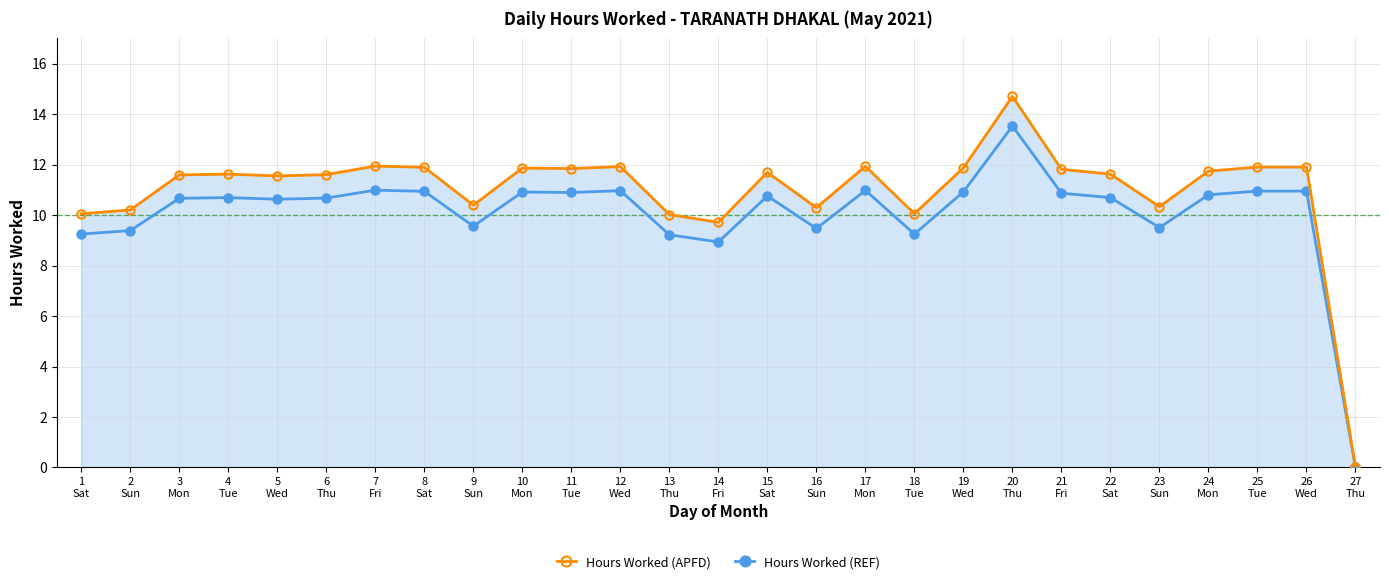

What is the spread (max minus min) of values at 20
Thu?

1.2